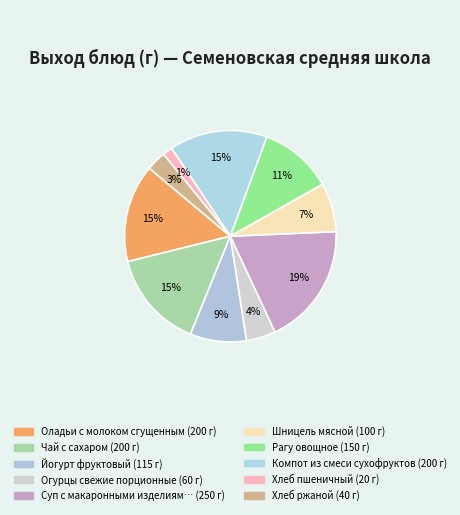

How many segments does this pie chart have?

10